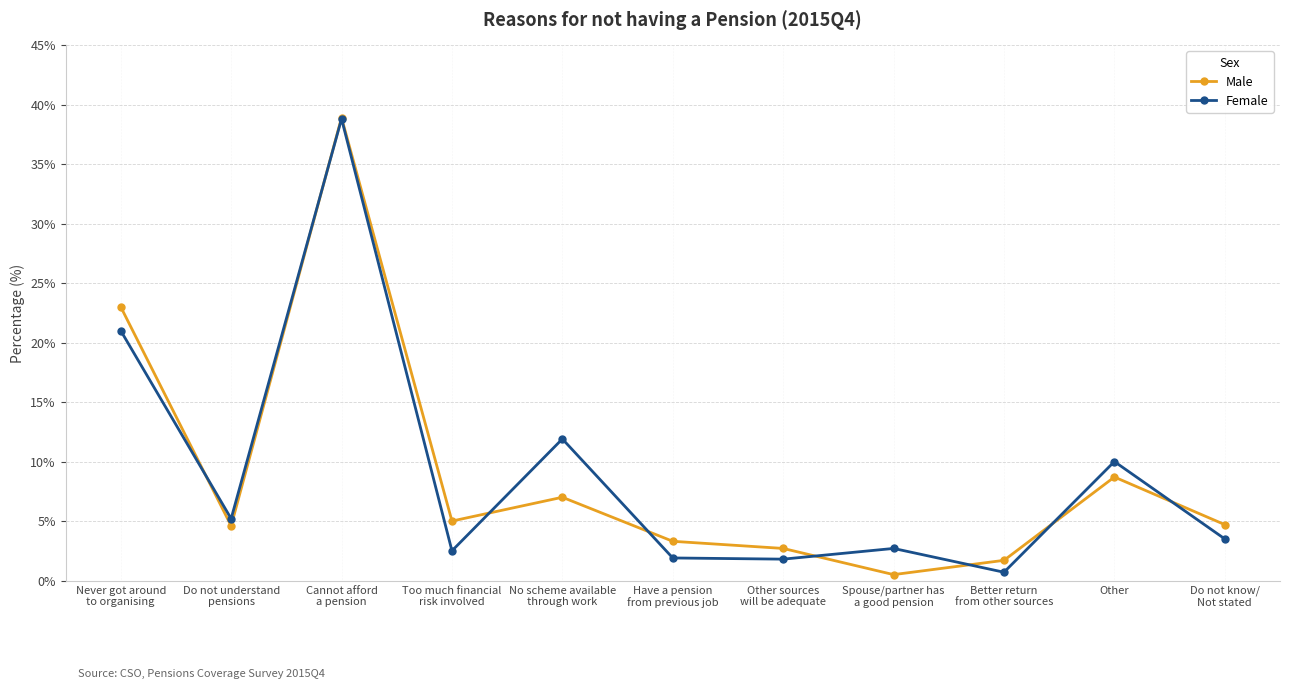

In Female, how many points are lower than both neighbors (excluding endpoints)?

4